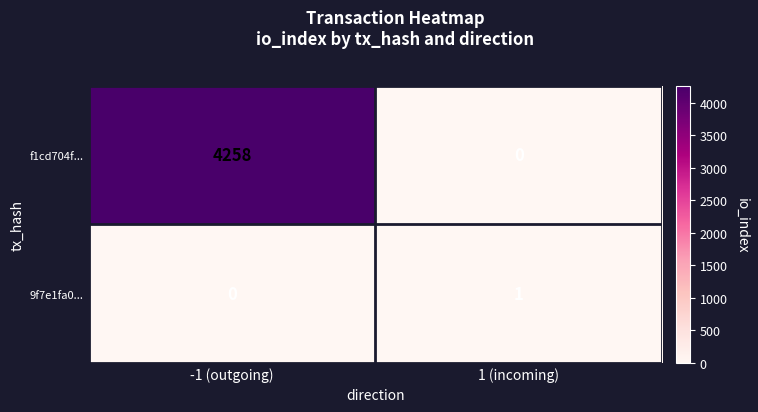

At 1 (incoming), list the series in order from smallest to largest.

f1cd704f..., 9f7e1fa0...